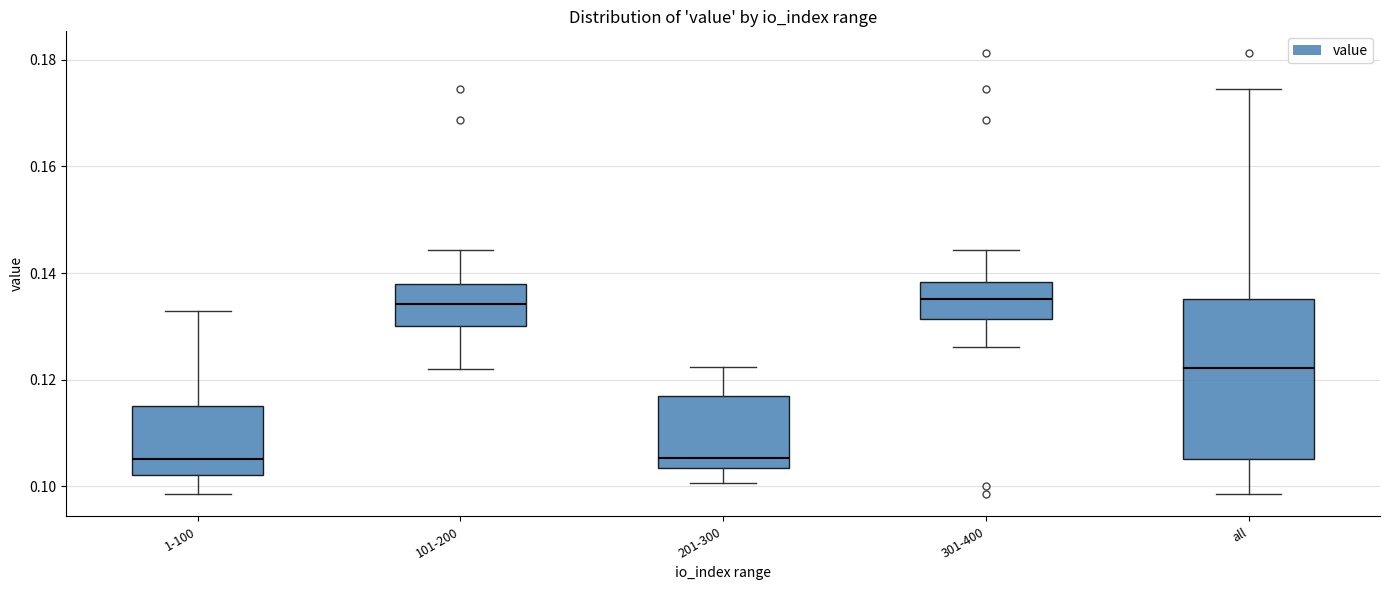

Reading left to right, read every box against the y-axis: the position of its median line, the range the box covers, and the ends of its whiskers. The values are not printed on the chart, so give them approximately, as read against the axis.

1-100: median 0.106, box 0.102 to 0.116, whiskers 0.098 to 0.132
101-200: median 0.134, box 0.130 to 0.138, whiskers 0.122 to 0.144
201-300: median 0.106, box 0.104 to 0.116, whiskers 0.100 to 0.122
301-400: median 0.136, box 0.132 to 0.138, whiskers 0.126 to 0.144
all: median 0.122, box 0.106 to 0.136, whiskers 0.098 to 0.174